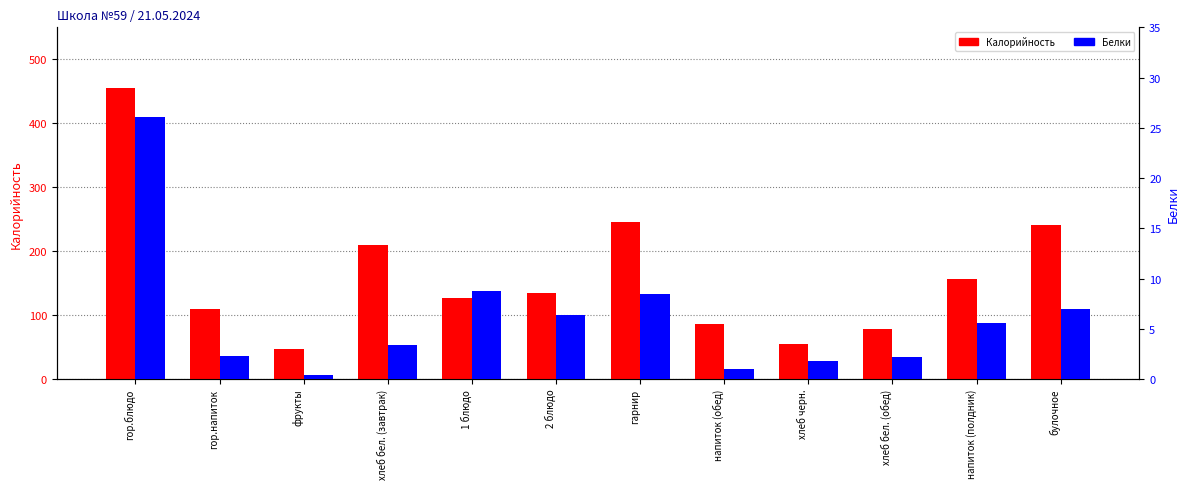

What is the approximate value of Калорийность at 1 блюдо?

127.0